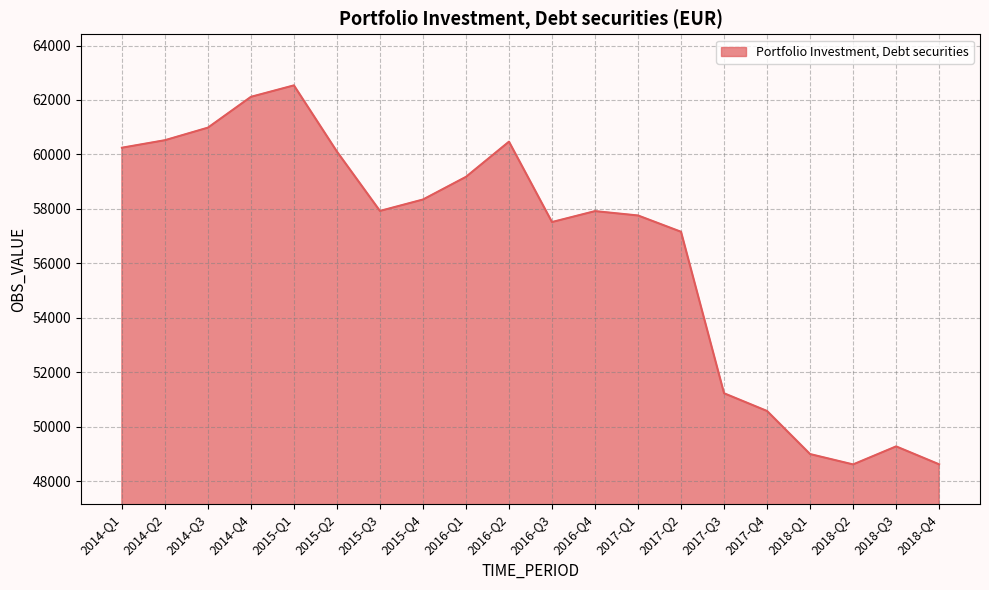

What is the sum of all values?

1130091